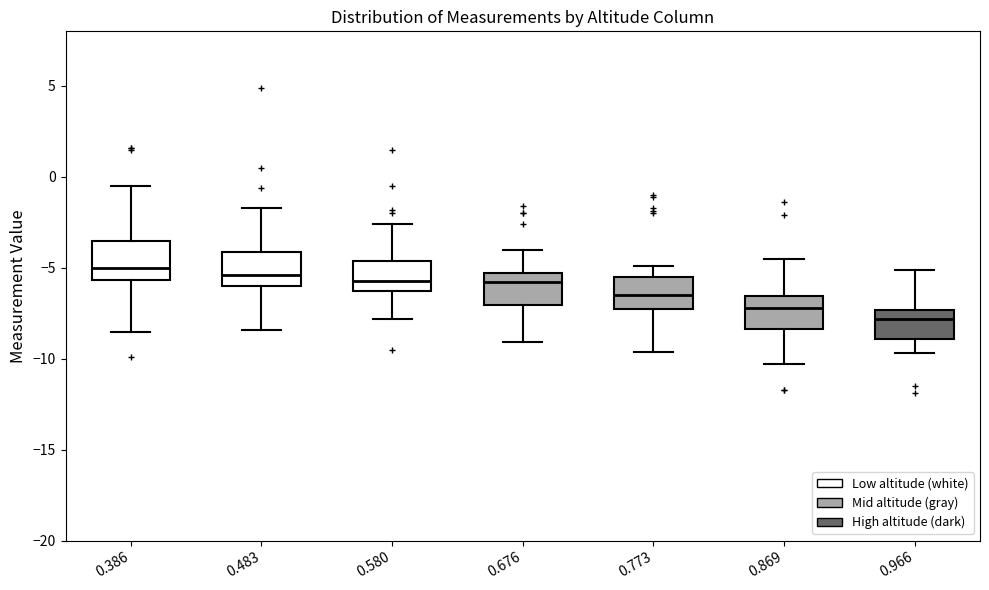

Reading left to right, read every box against the y-axis: the position of its median line, the range the box covers, and the ends of its whiskers. The values are not printed on the chart, so give them approximately, as read against the axis.

0.386: median -5.0, box -5.5 to -3.5, whiskers -8.5 to -0.5
0.483: median -5.5, box -6.0 to -4.0, whiskers -8.5 to -1.5
0.580: median -5.5, box -6.5 to -4.5, whiskers -8.0 to -2.5
0.676: median -6.0, box -7.0 to -5.5, whiskers -9.0 to -4.0
0.773: median -6.5, box -7.0 to -5.5, whiskers -9.5 to -5.0
0.869: median -7.0, box -8.5 to -6.5, whiskers -10.5 to -4.5
0.966: median -8.0, box -9.0 to -7.5, whiskers -9.5 to -5.0